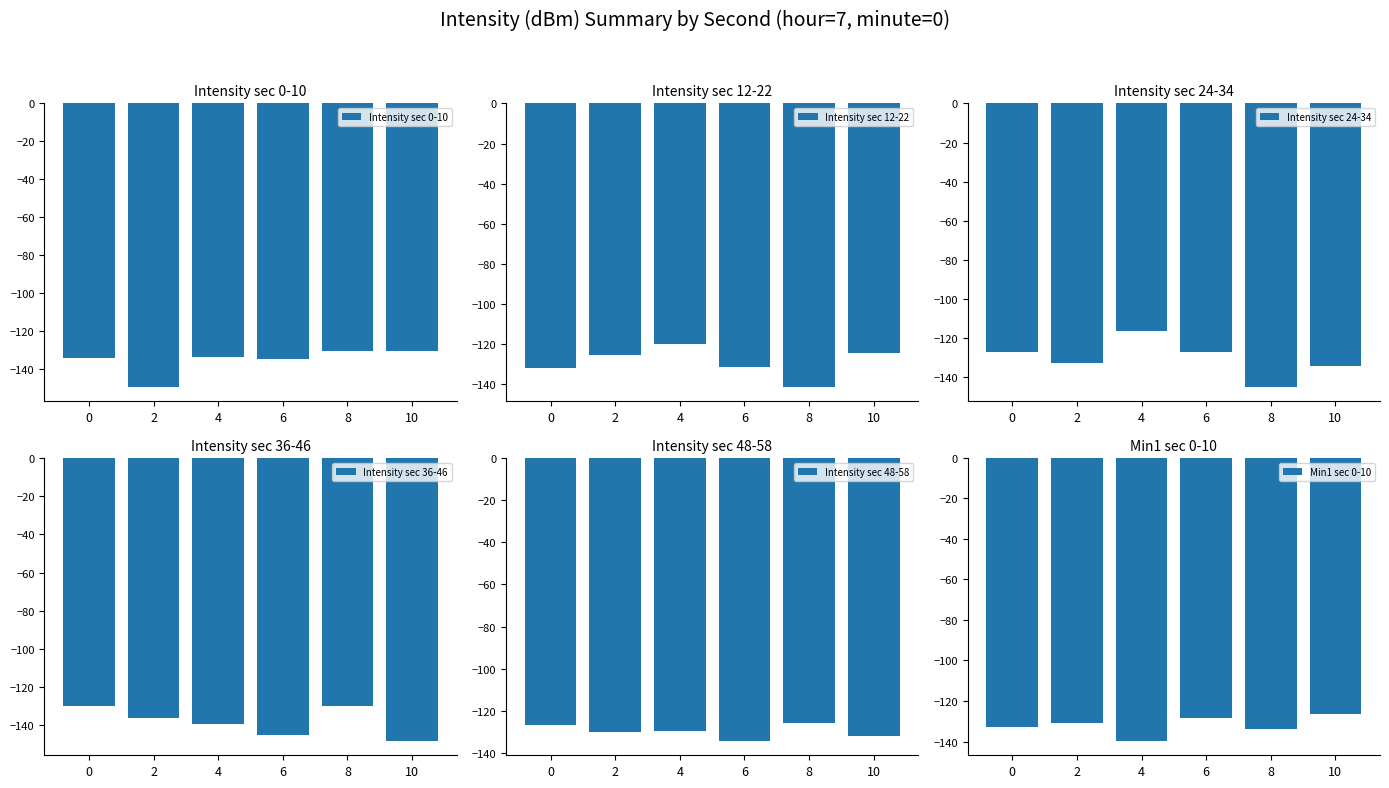

What is the total value across all series at 4?

-778.2